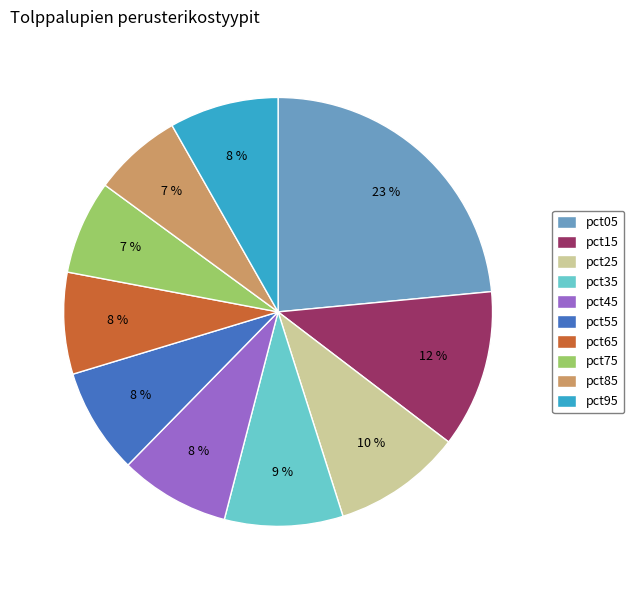

Which slice is the largest?

pct05